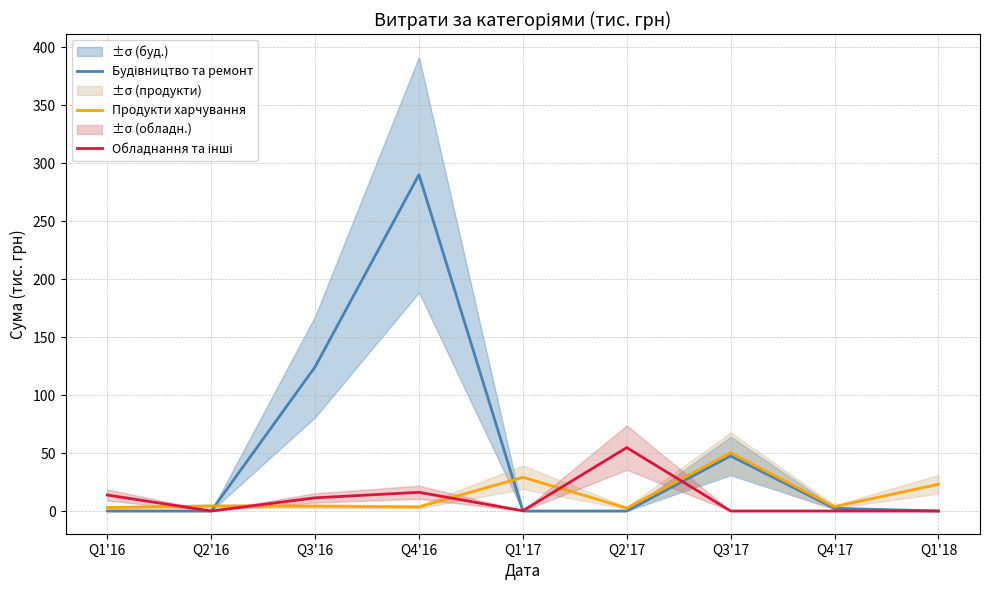

At which label does Будівництво та ремонт reach its minimum?

Q1'16